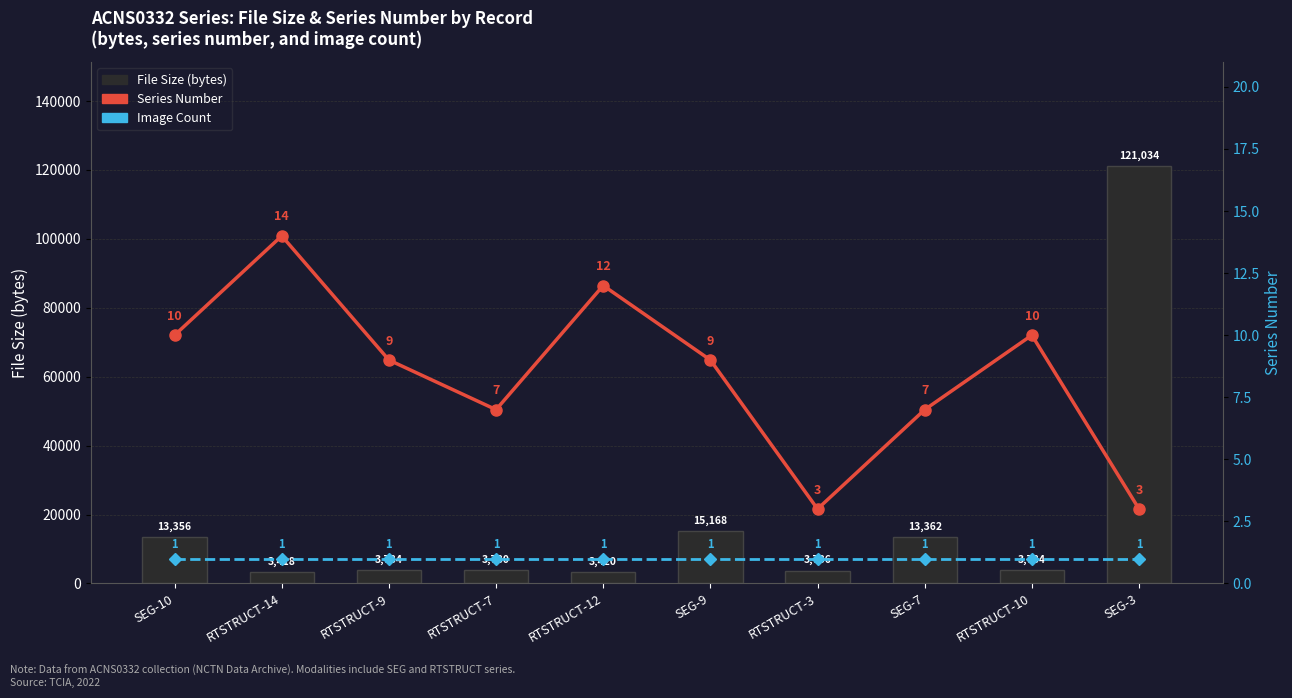

What is the highest value of the Series Number series?

14